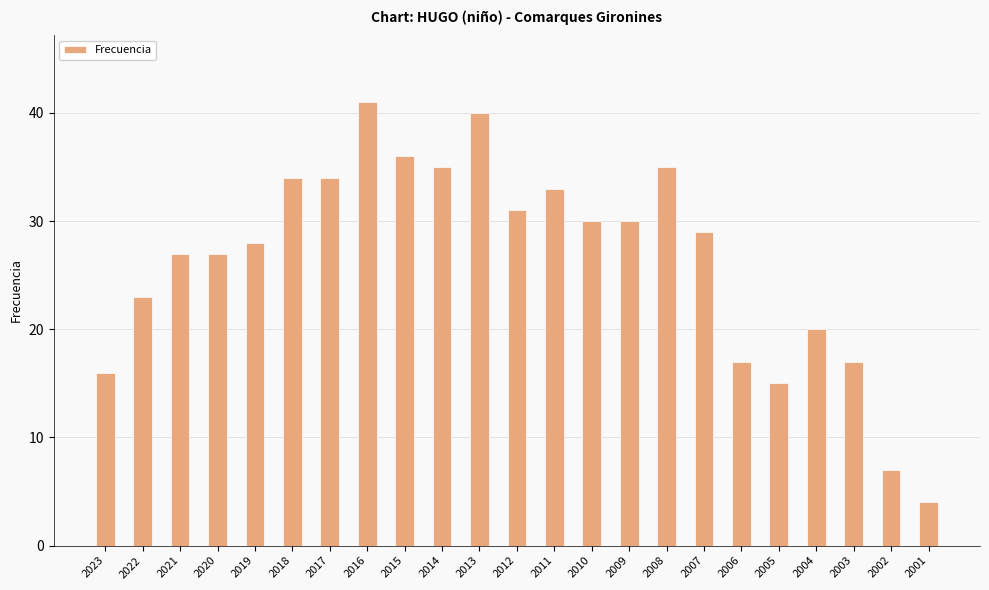

Where is the data nearest to the value 22?

2022